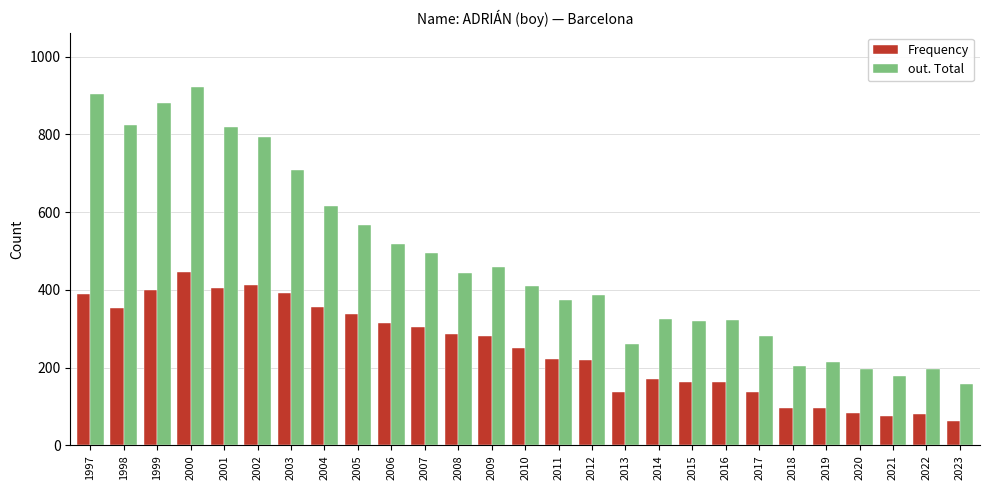

List the series in order of their peak value, highest first.

out. Total, Frequency